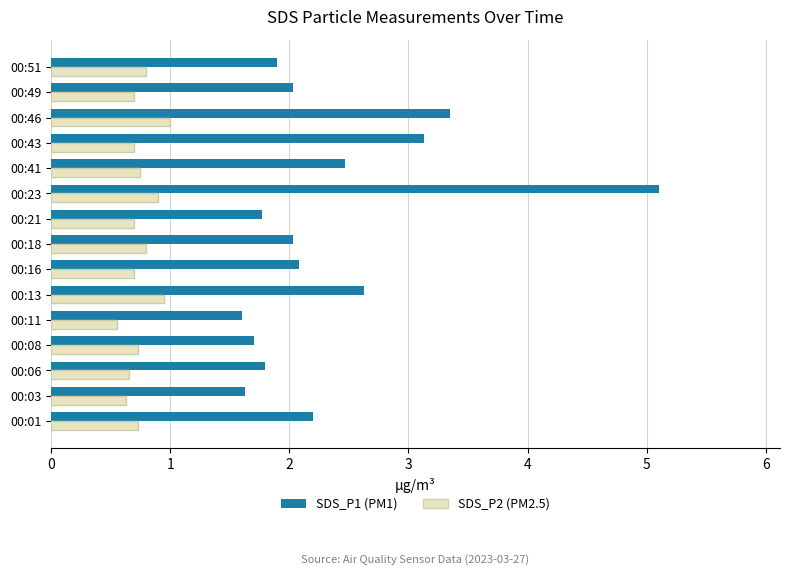

The value of SDS_P2 (PM2.5) at 00:49 is 0.2. True or false?

False